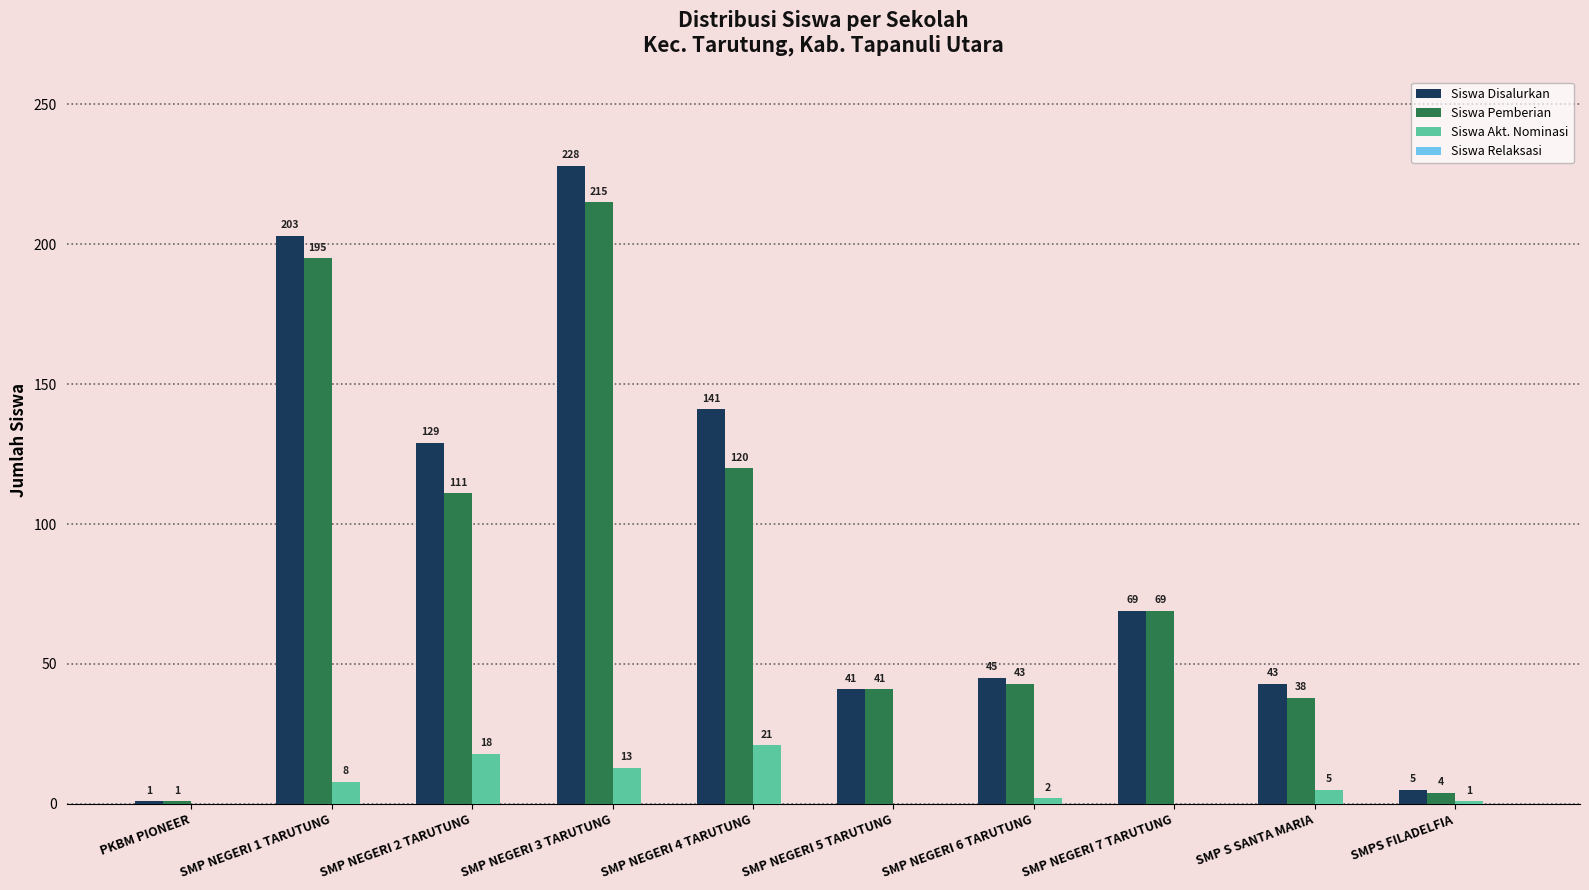

What is the maximum value for Siswa Akt. Nominasi?

21